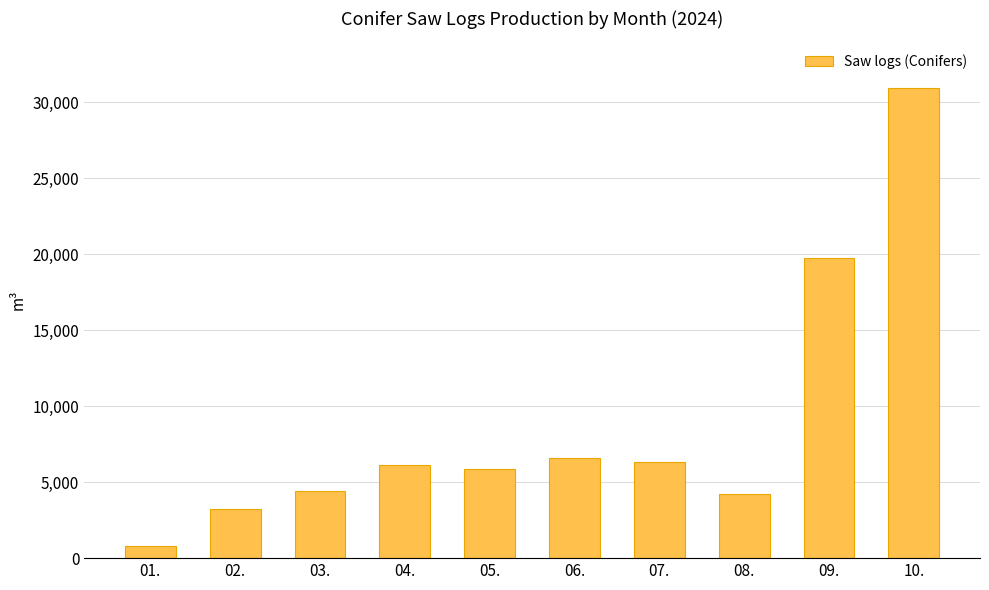

Does the chart contain stacked bars?

No